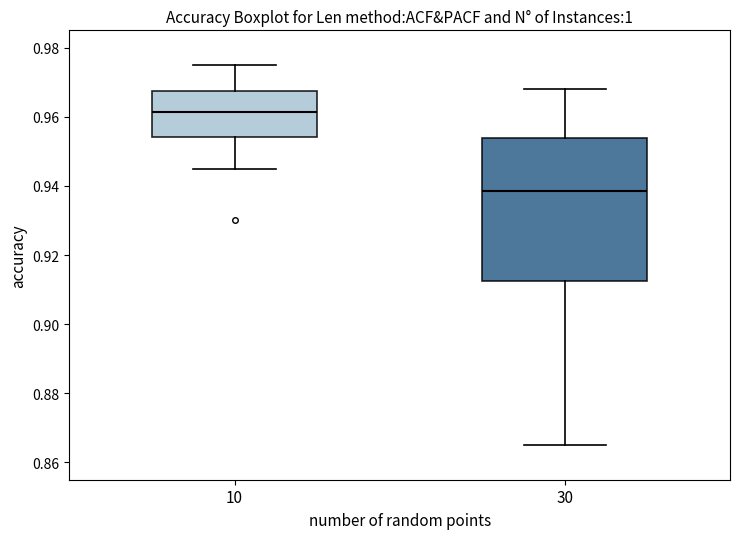

Reading left to right, transcribe this box plot: for each box, give where its median line is, the range the box spans, and where its two whiskers end, as read against the y-axis. The values are not printed on the chart, so give them approximately, as read against the axis.

10: median 0.962, box 0.954 to 0.968, whiskers 0.946 to 0.976
30: median 0.938, box 0.912 to 0.954, whiskers 0.866 to 0.968